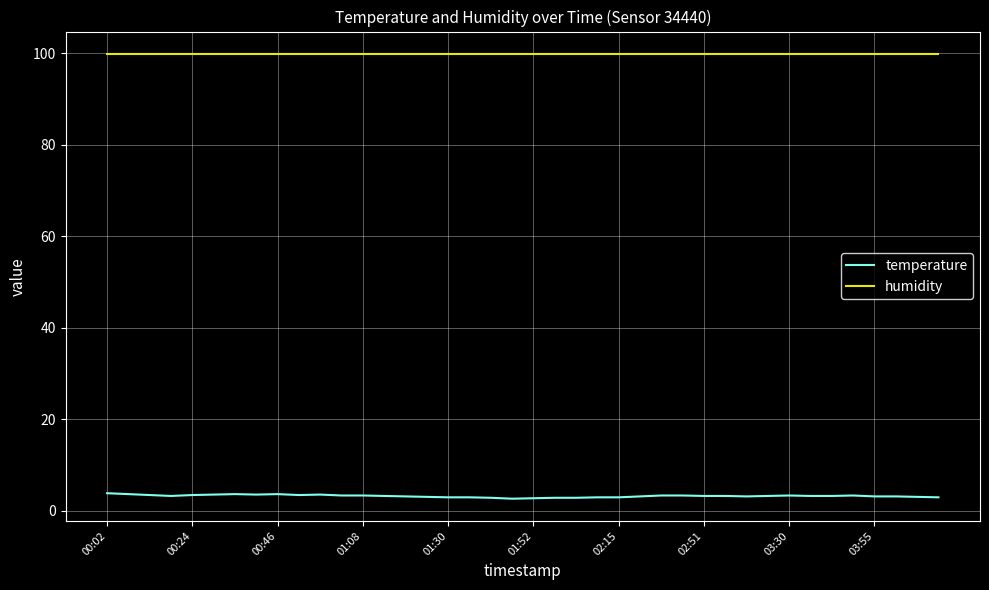

List the series in order of their peak value, highest first.

humidity, temperature